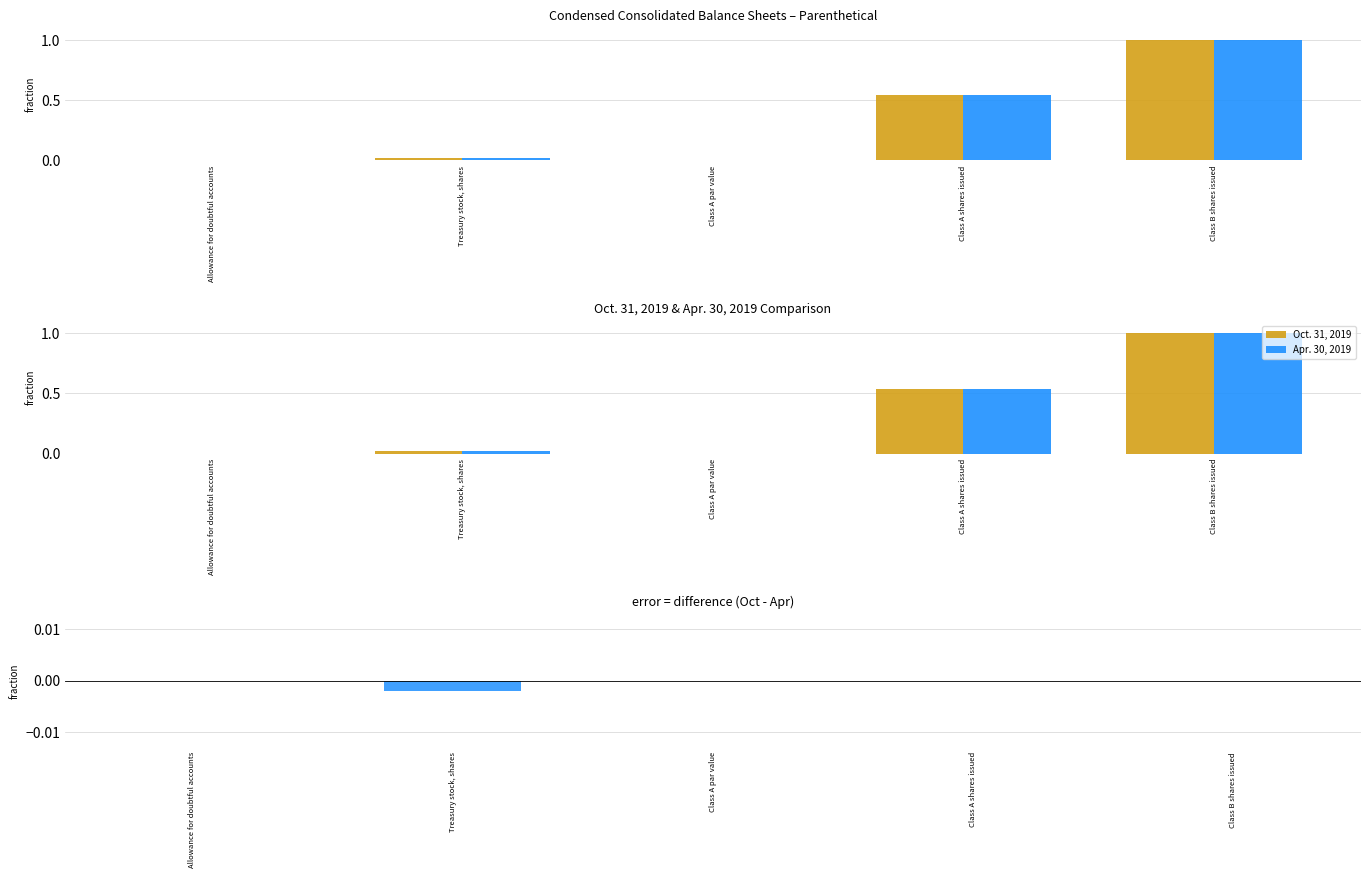

Reading left to right, transcribe all the data shown in this chart.

Oct. 31, 2019: 0.0	0.0	0.0	0.5	1.0
Apr. 30, 2019: 0.0	0.0	0.0	0.5	1.0